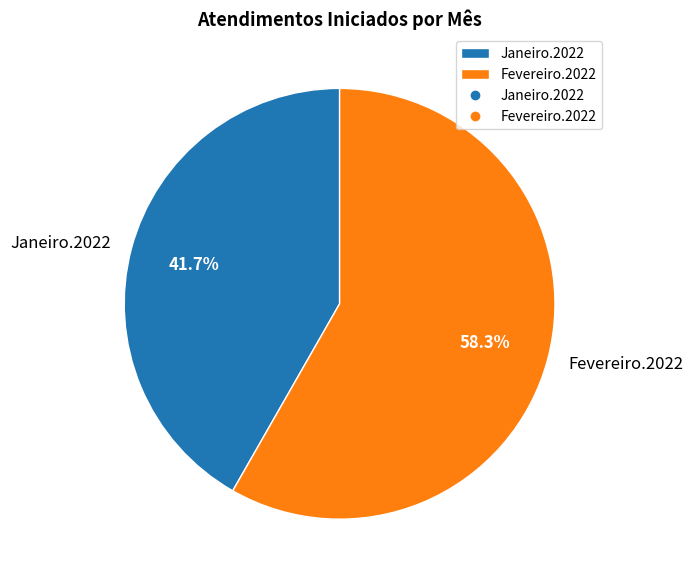

Approximately how many times larger is the value at Fevereiro.2022 compared to Janeiro.2022?

1.4